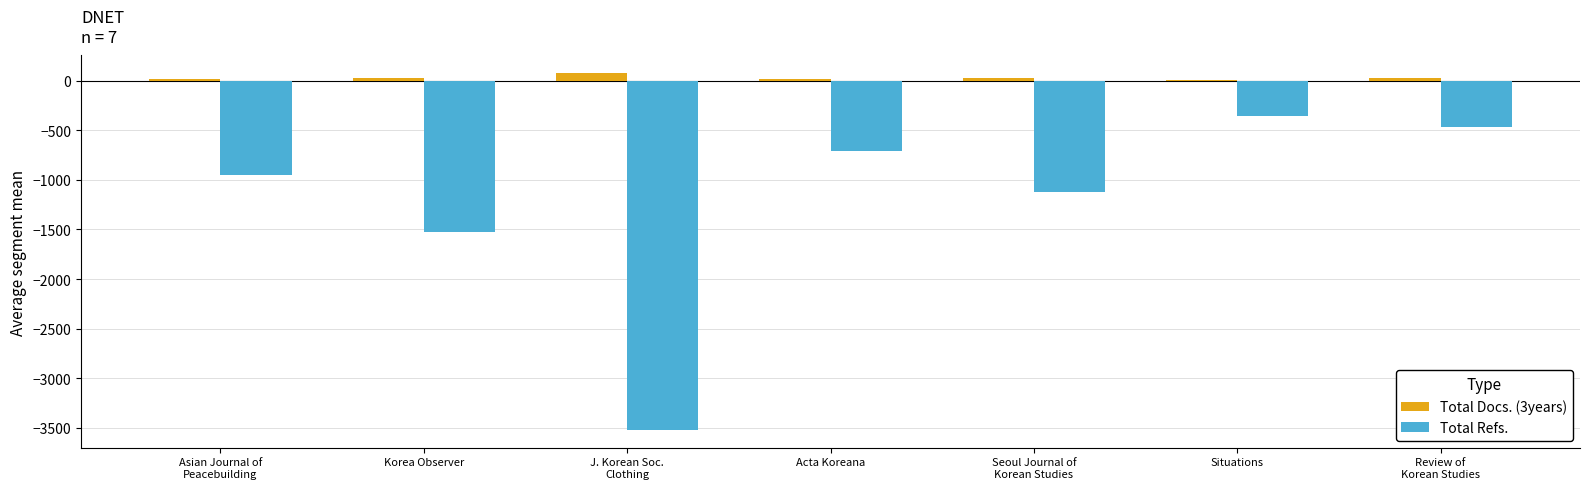

What is the difference between the Total Refs. values at Korea Observer and Review of
Korean Studies?

1064